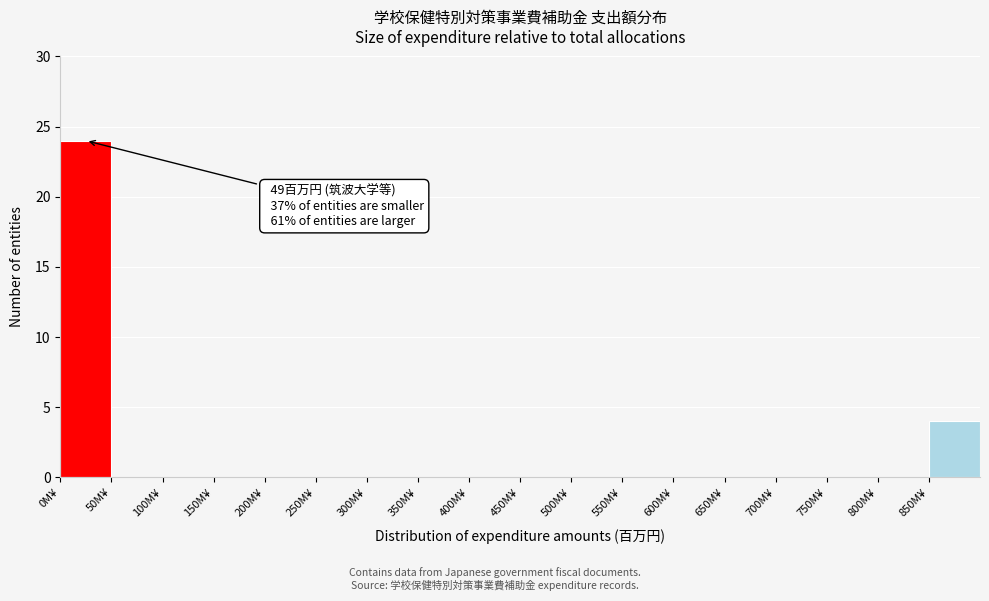

Over which range of the x-axis is the bar tallest?

0 to 50